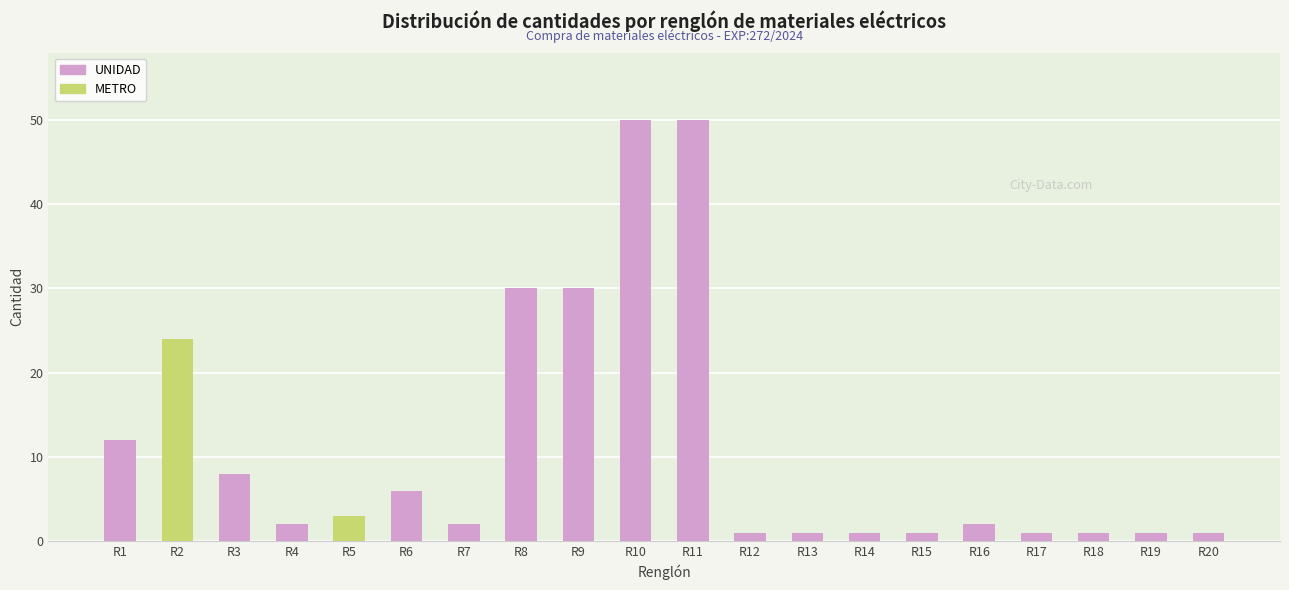

Rank the series by their maximum value, from lowest to highest.

METRO, UNIDAD